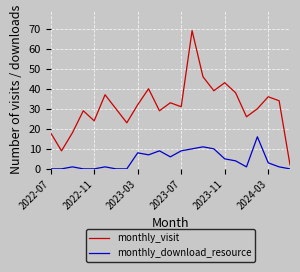

True or false: monthly_download_resource and monthly_visit intersect in this chart.

False